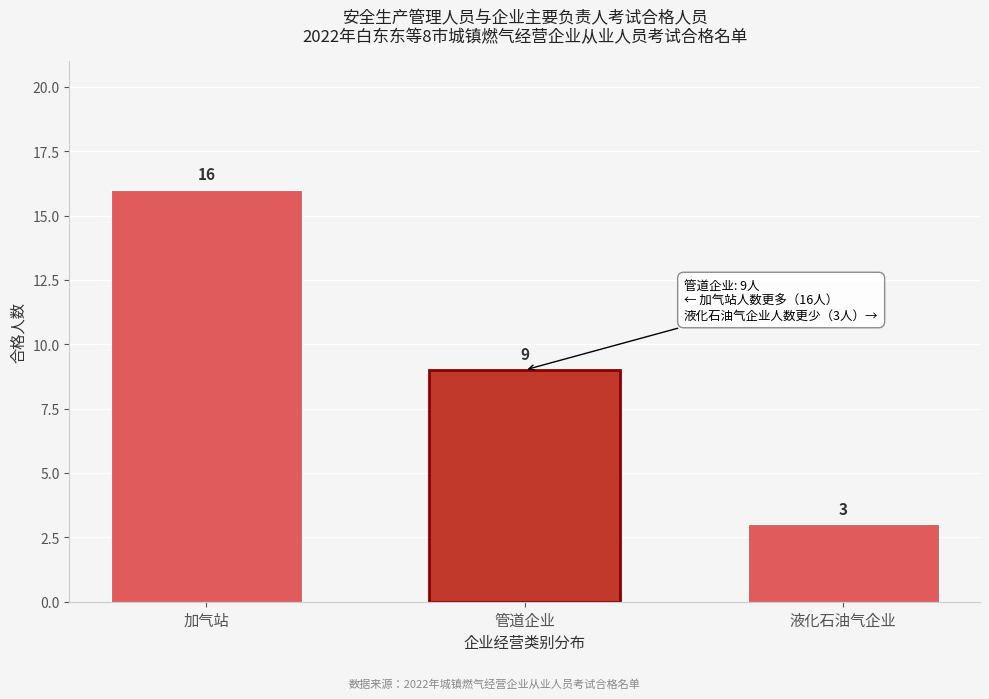

Reading left to right, extract all data points from this chart.

加气站=16	管道企业=9	液化石油气企业=3